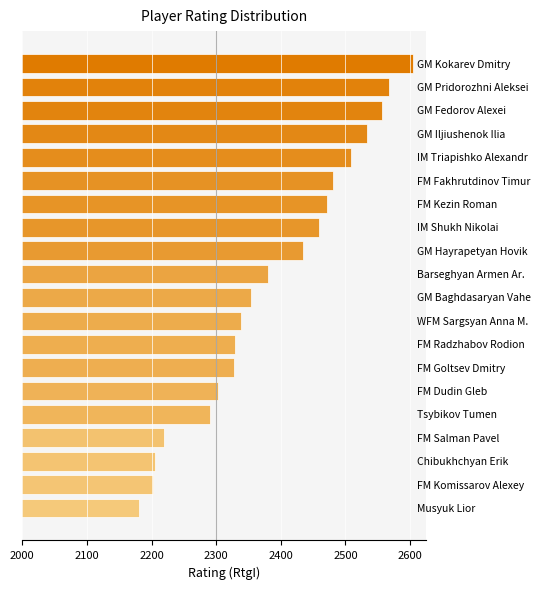

What is the smallest value displayed?

2180